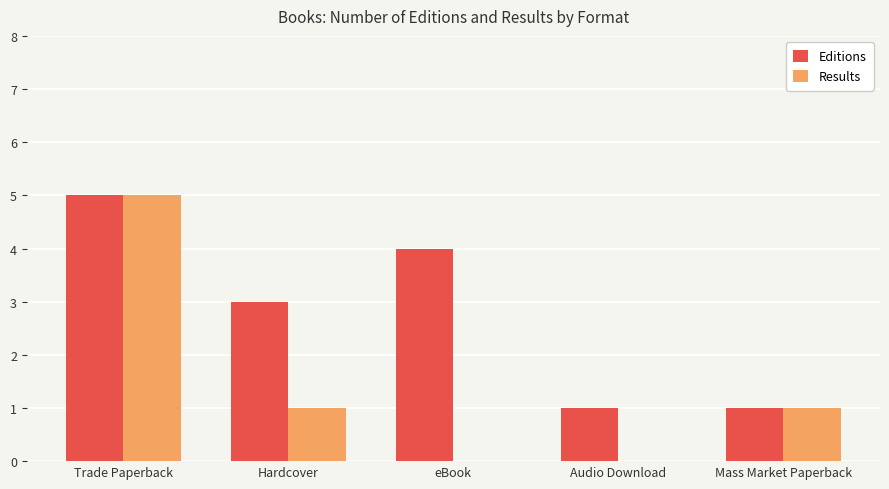

What are all the series names shown in the legend?

Editions, Results